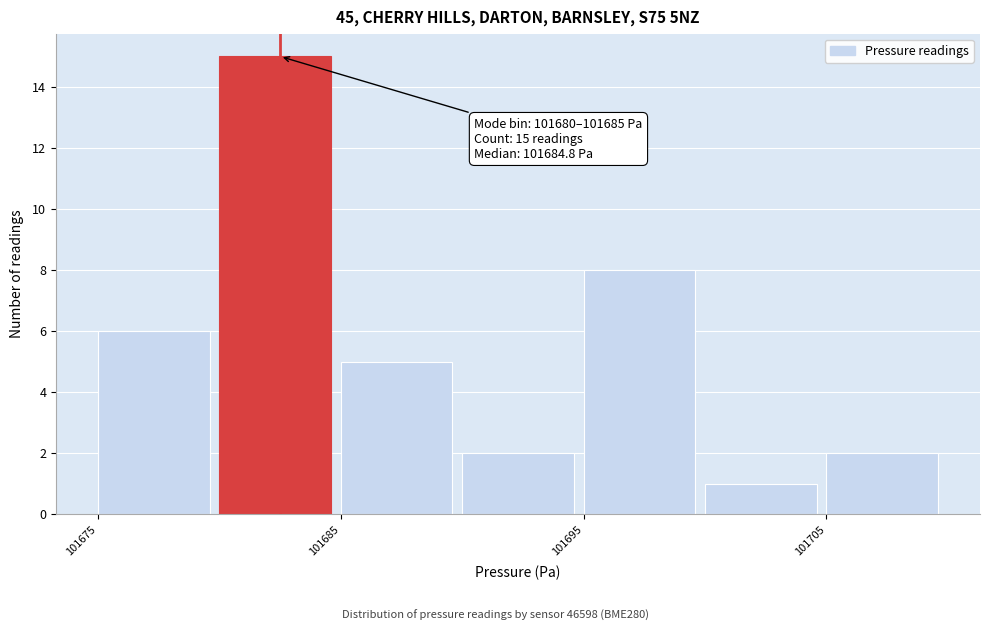

Which range on the x-axis has the tallest bar?

101680 to 101685